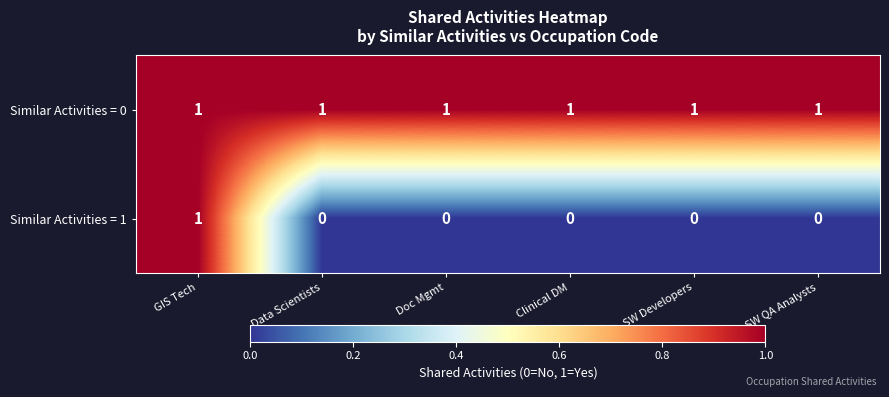

Rank the series by their average value, from highest to lowest.

Similar Activities = 0, Similar Activities = 1